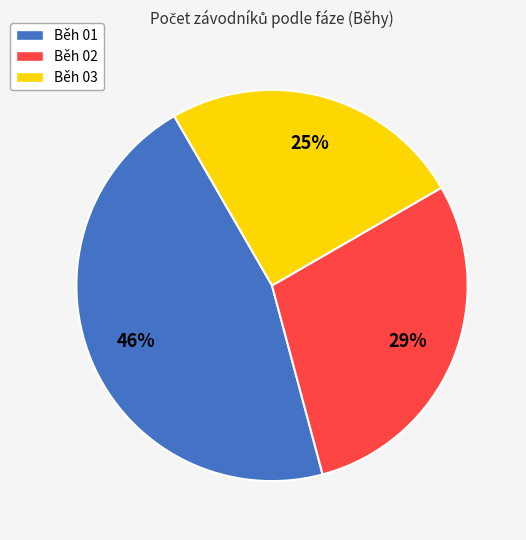

Is the sum of Běh 01 and Běh 03 greater than half?

Yes